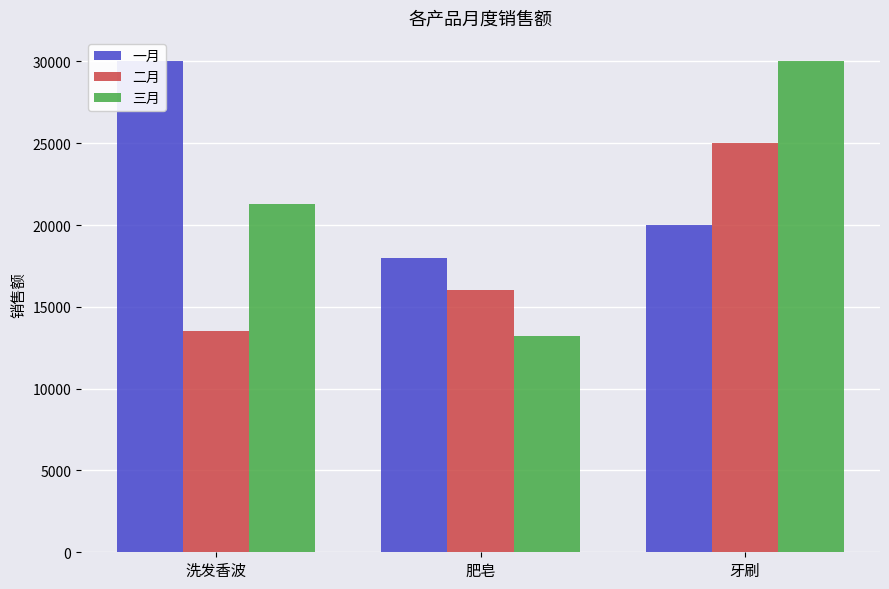

What is the difference between the highest and lowest values at 牙刷?

10000